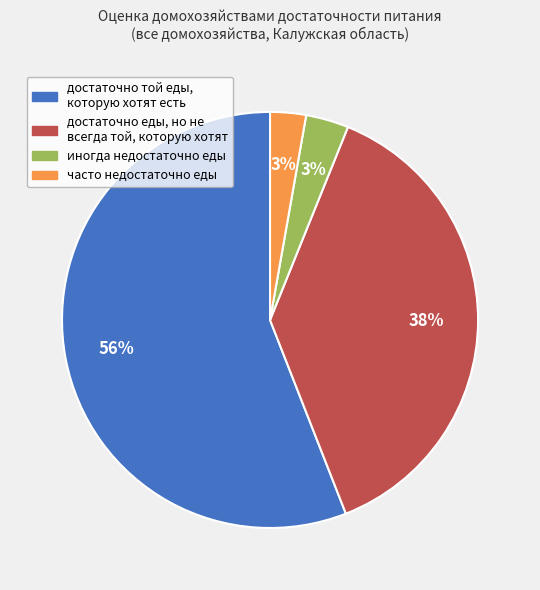

Does any single category account for the majority?

Yes